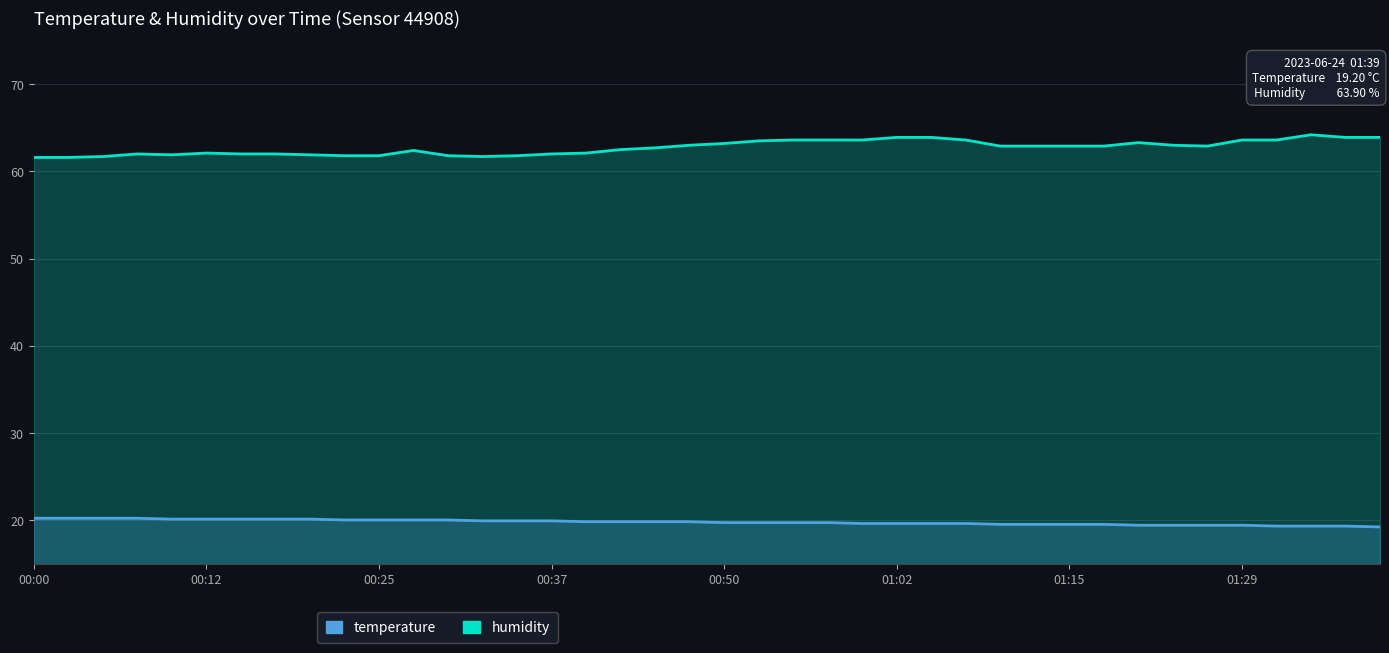

What is the label of the 30th point from the right?

00:25